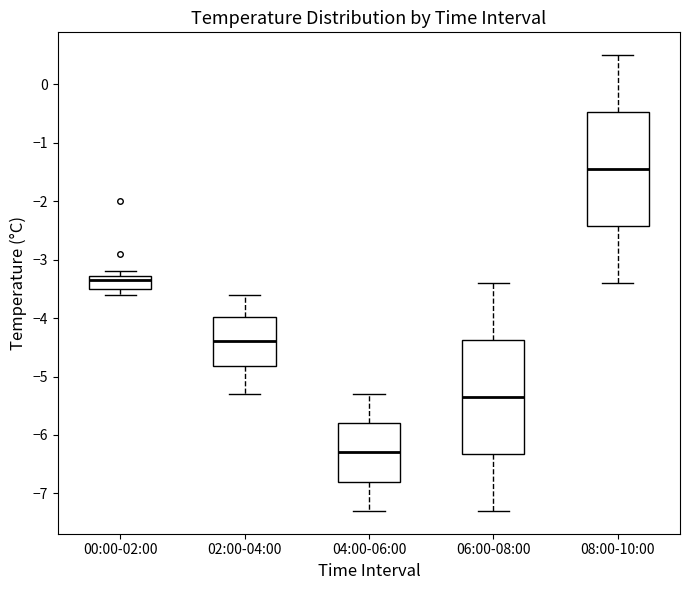

Reading left to right, read every box against the y-axis: the position of its median line, the range the box covers, and the ends of its whiskers. The values are not printed on the chart, so give them approximately, as read against the axis.

00:00-02:00: median -3.3 (just below the box's upper edge), box -3.5 to -3.3, whiskers -3.6 to -3.2
02:00-04:00: median -4.4, box -4.8 to -4.0, whiskers -5.3 to -3.6
04:00-06:00: median -6.3, box -6.8 to -5.8, whiskers -7.3 to -5.3
06:00-08:00: median -5.3, box -6.3 to -4.4, whiskers -7.3 to -3.4
08:00-10:00: median -1.4, box -2.4 to -0.5, whiskers -3.4 to 0.5